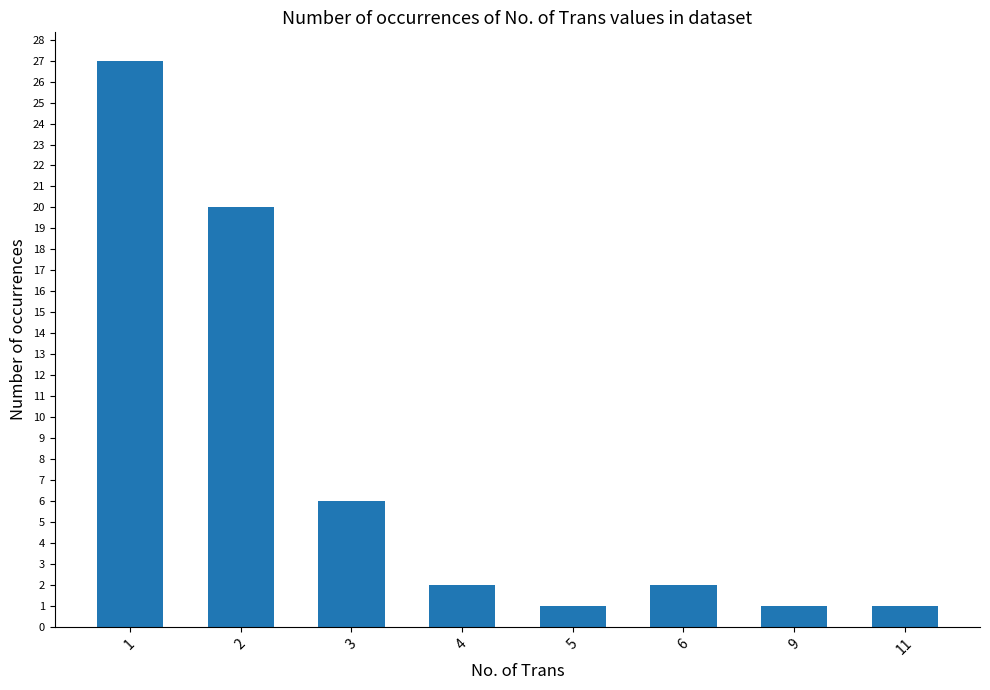

Read the value at 6.

2